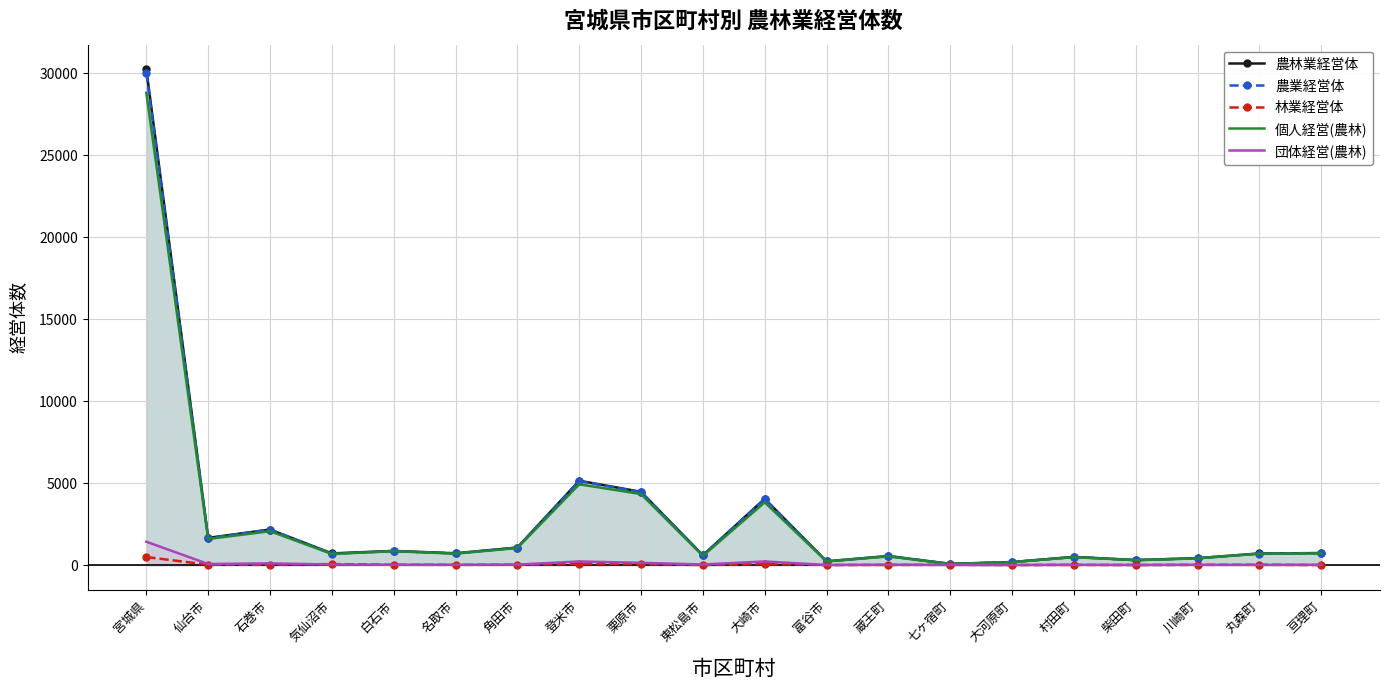

How many lines are shown in the chart?

5